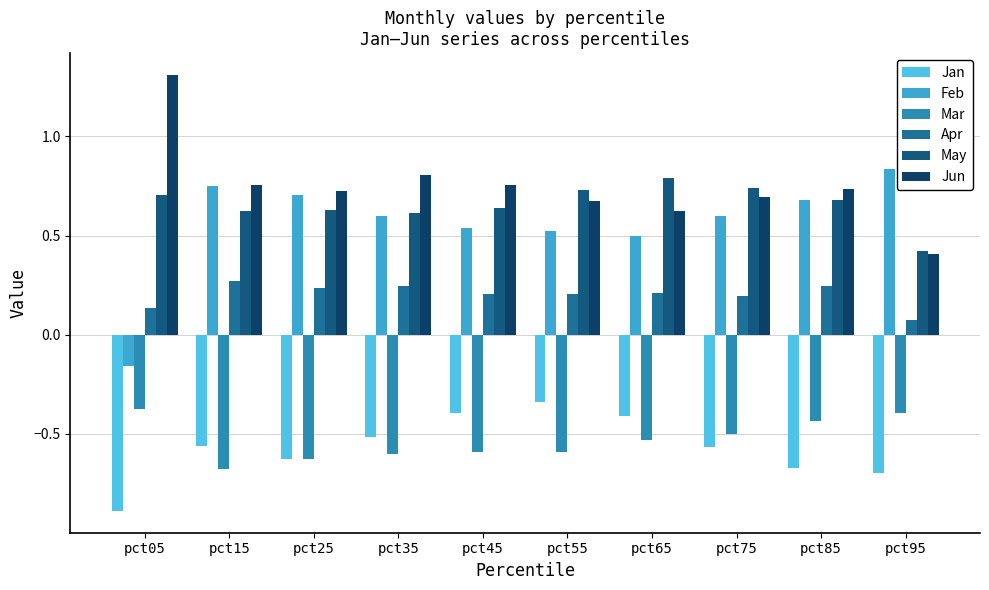

Which series has the largest range (max minus min)?

Feb